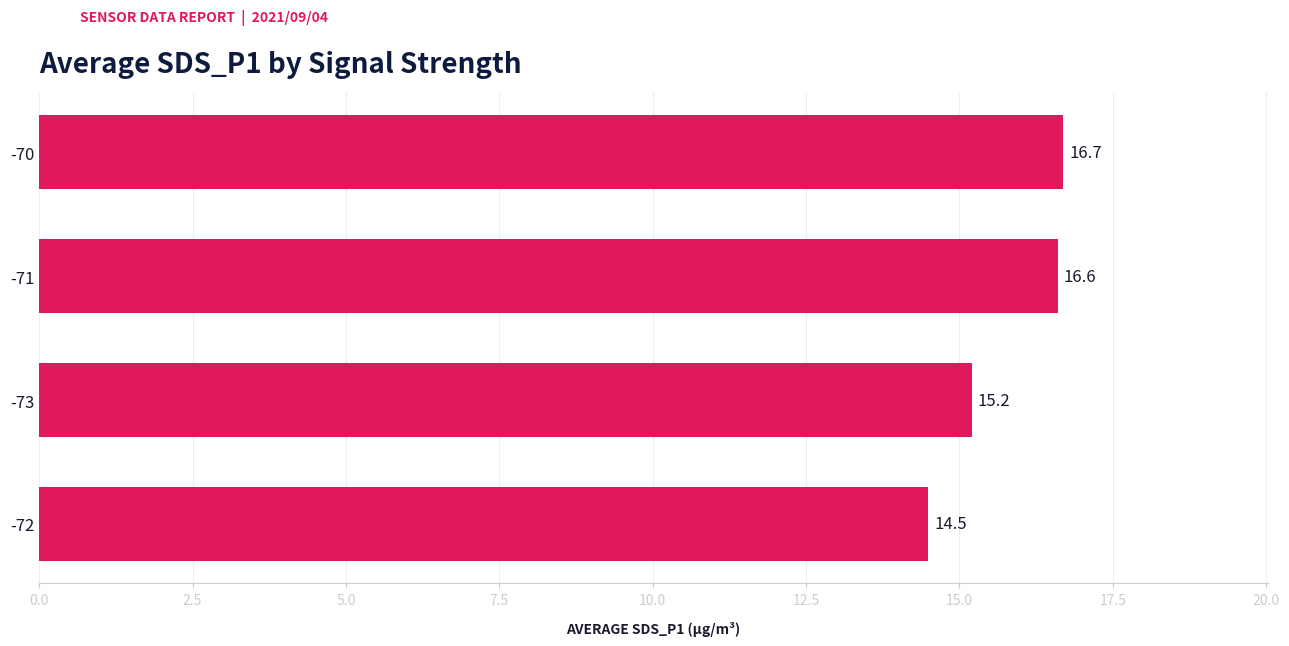

What is the smallest value displayed?

14.5